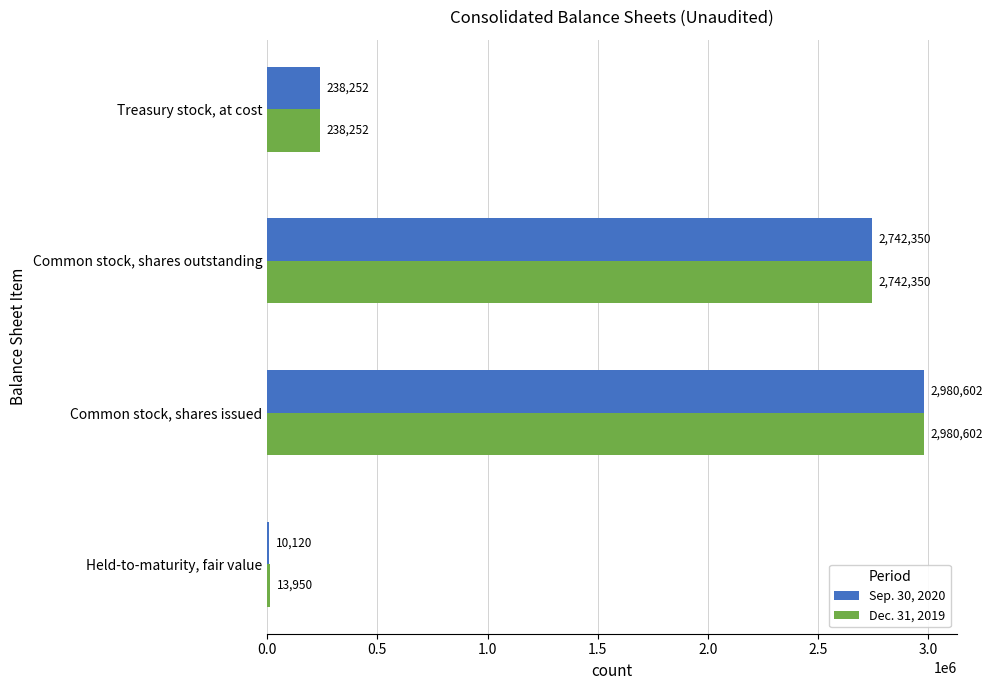

What are all the series names shown in the legend?

Sep. 30, 2020, Dec. 31, 2019